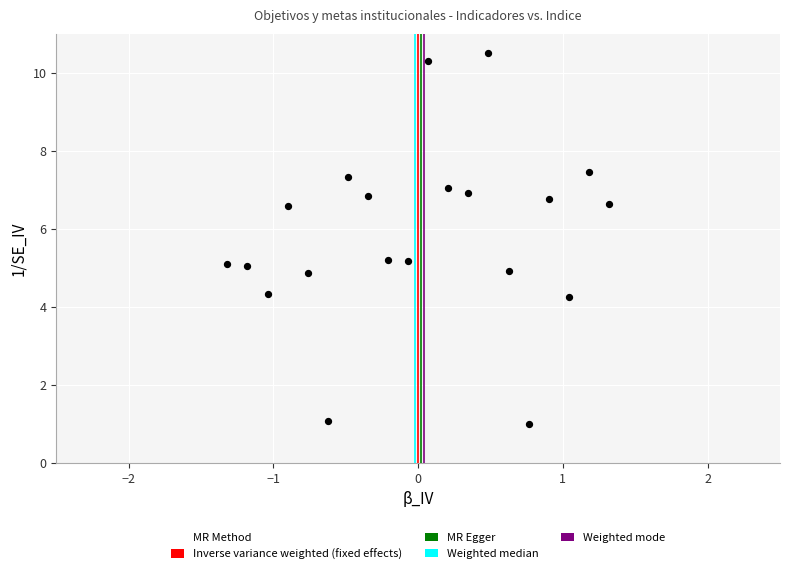

What is the range of Y values (max minus min)?

9.5